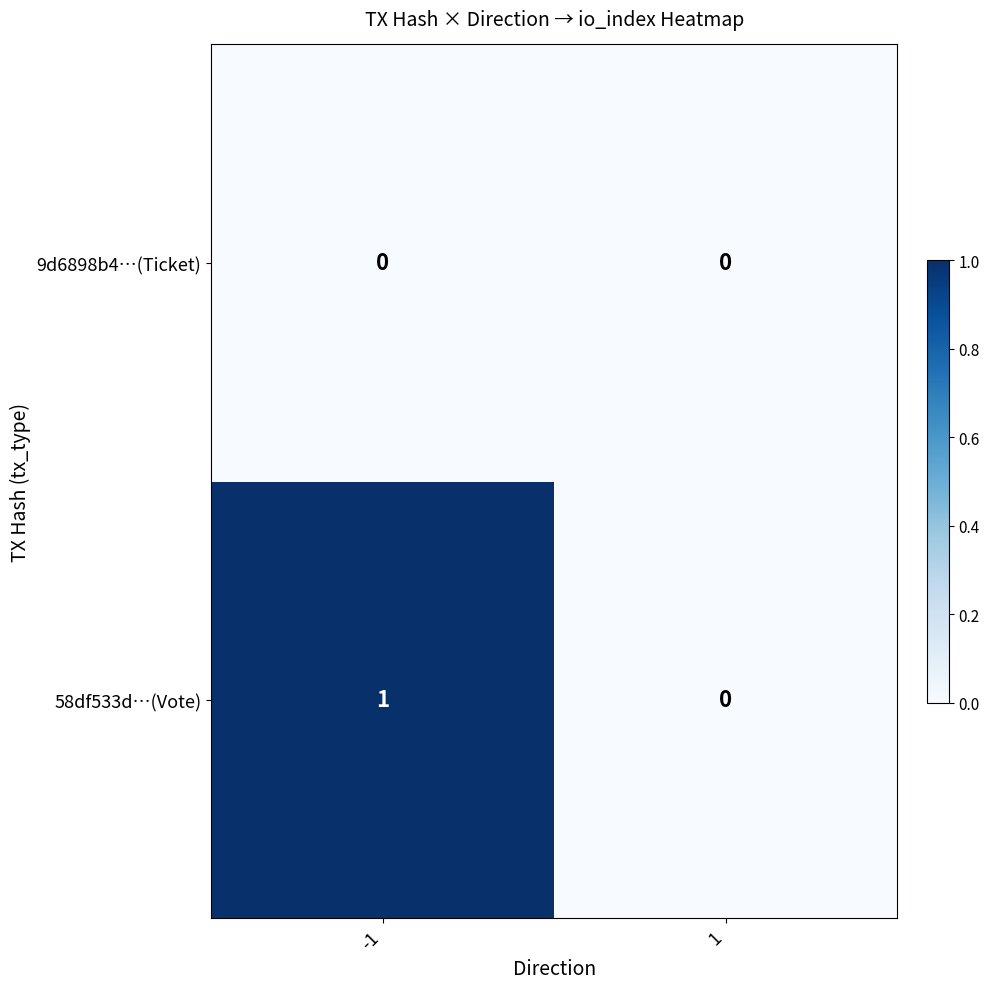

Which series has the largest total across all categories?

58df533d…(Vote)